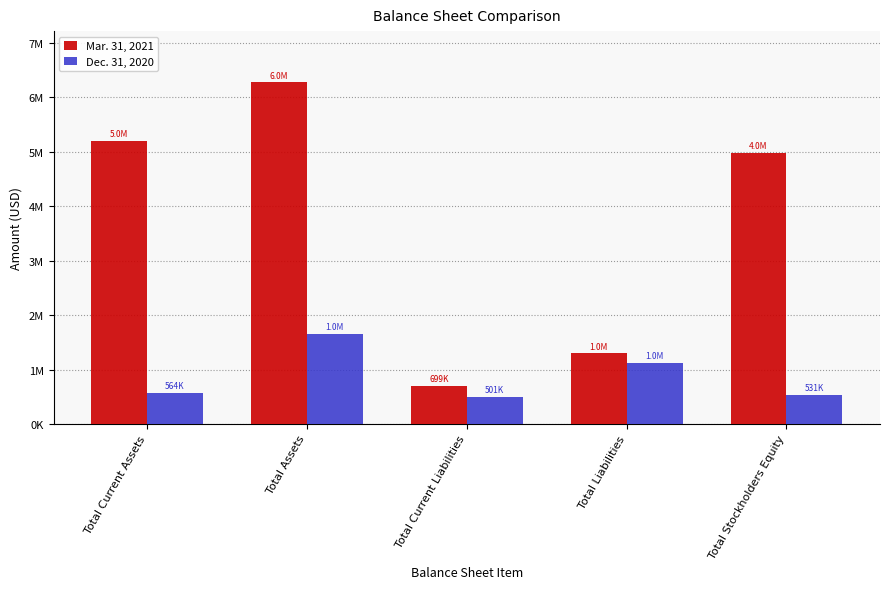

Does the chart contain stacked bars?

No